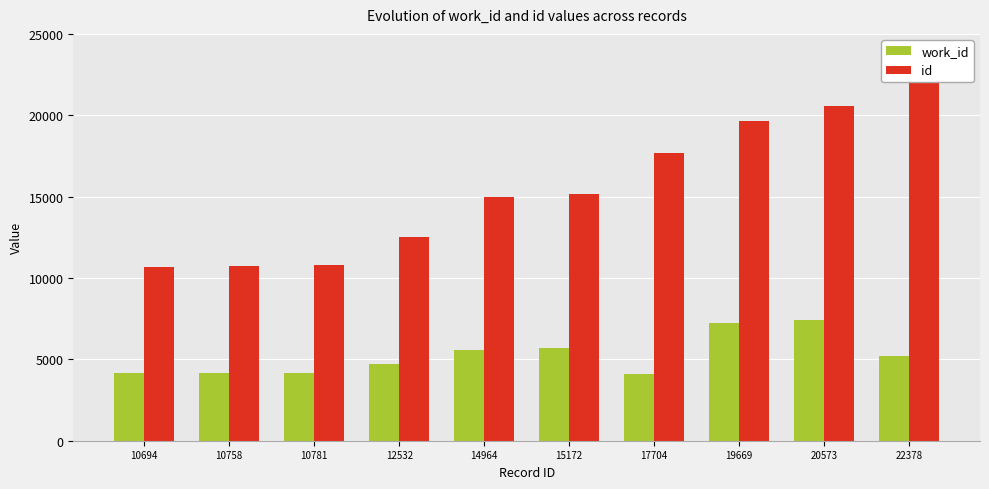

Which category has the highest value in the work_id series?

20573